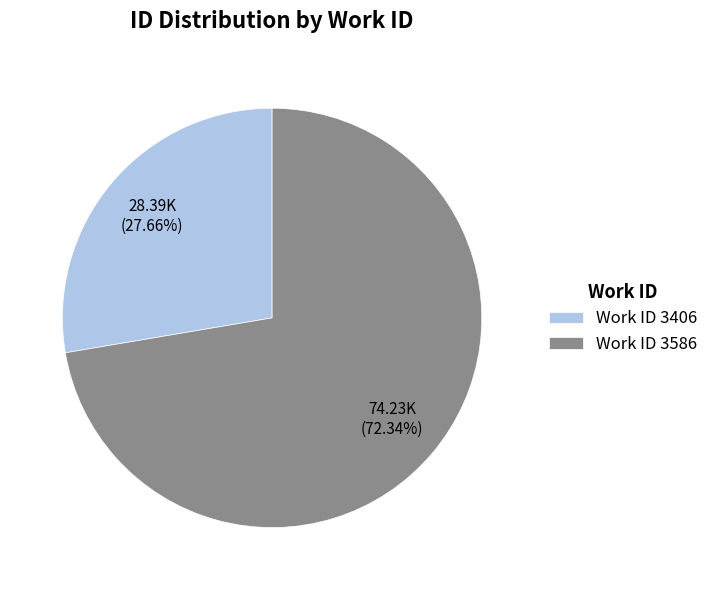

Combined, do Work ID 3586 and Work ID 3406 account for over 50%?

Yes